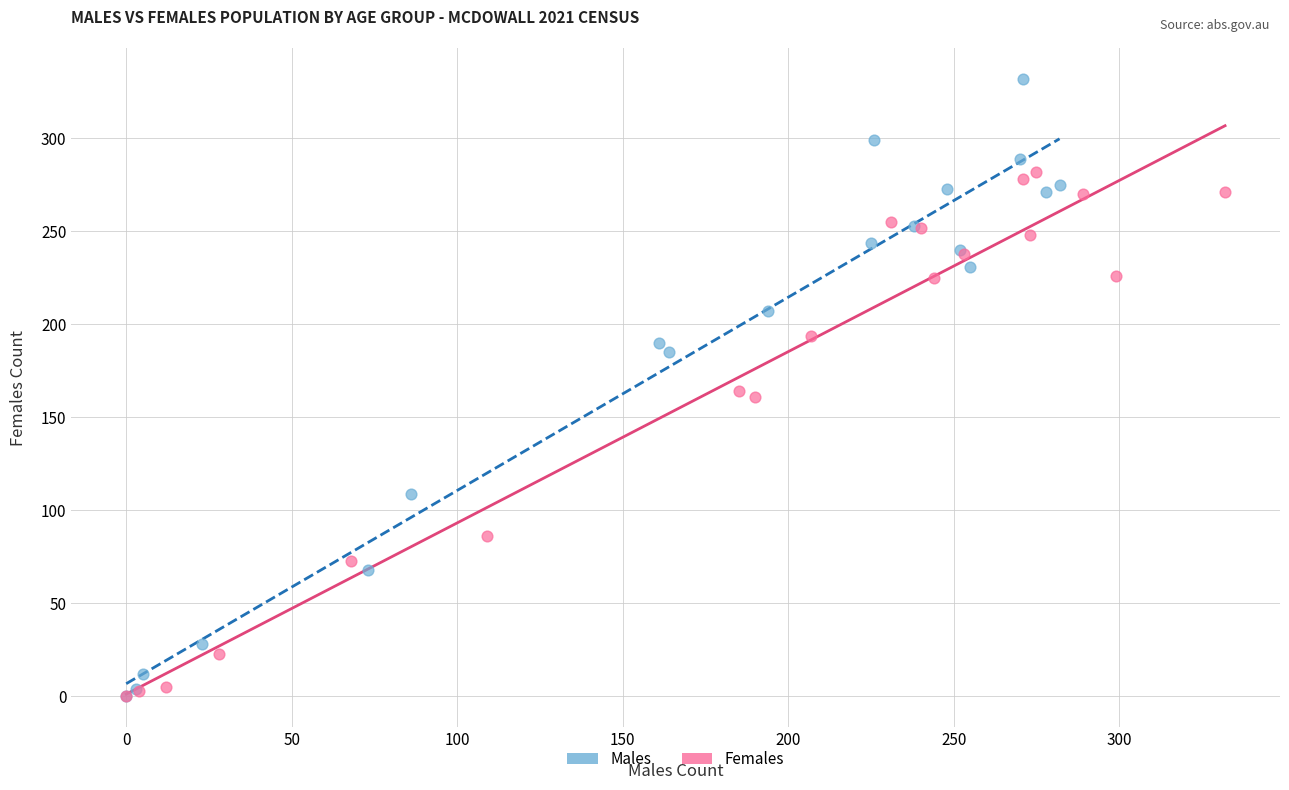

Which series has the largest Y range (max minus min)?

Males